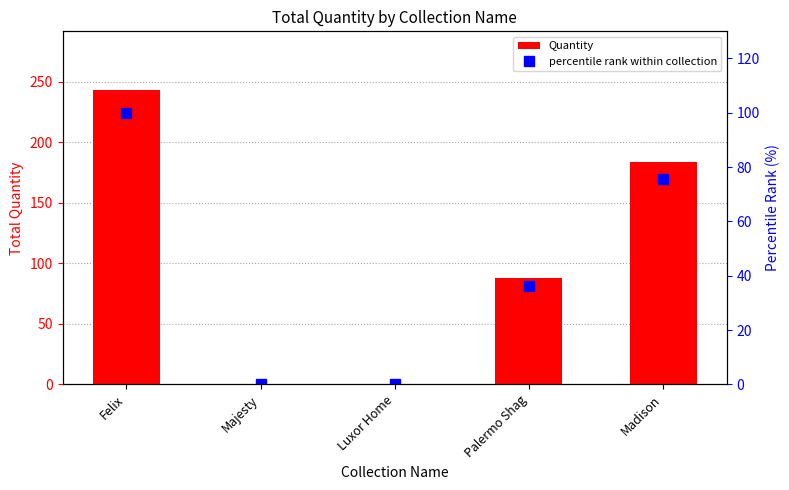

How many data points does each series have?

5